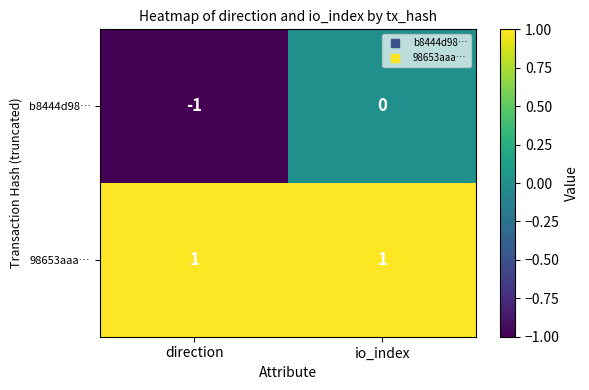

Which series has the largest total across all categories?

98653aaa…